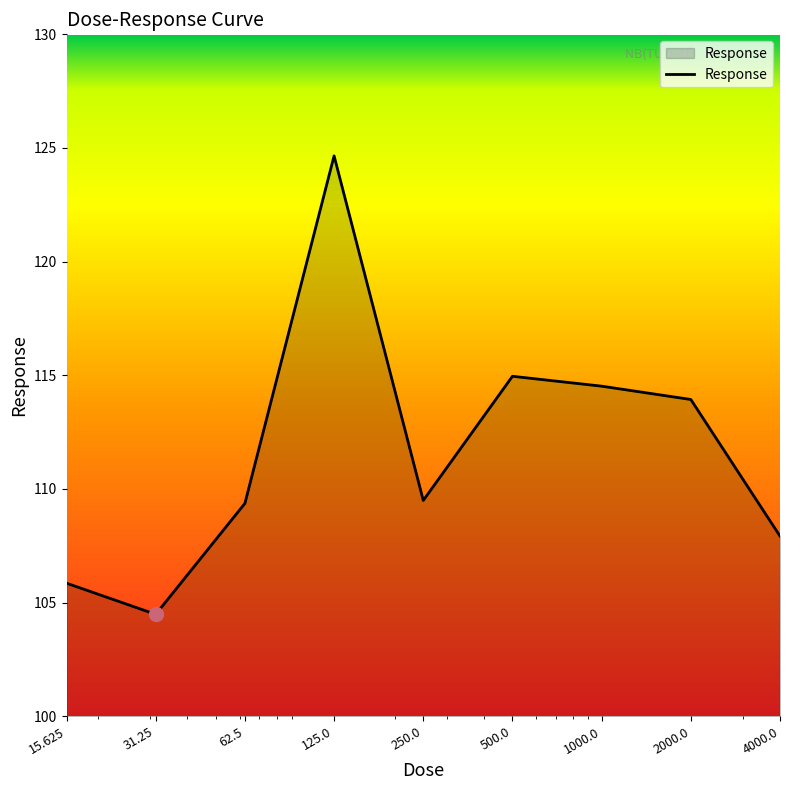

What is the difference between the maximum and minimum values?

20.2